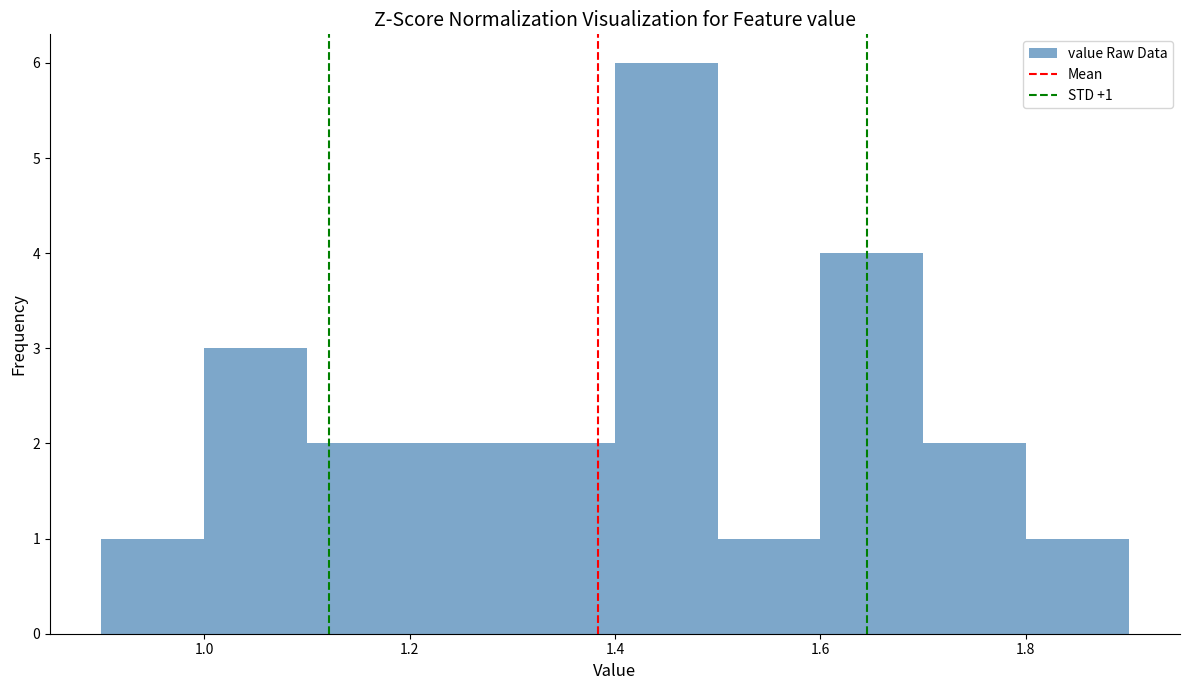

Which range on the x-axis has the tallest bar?

1.4 to 1.5